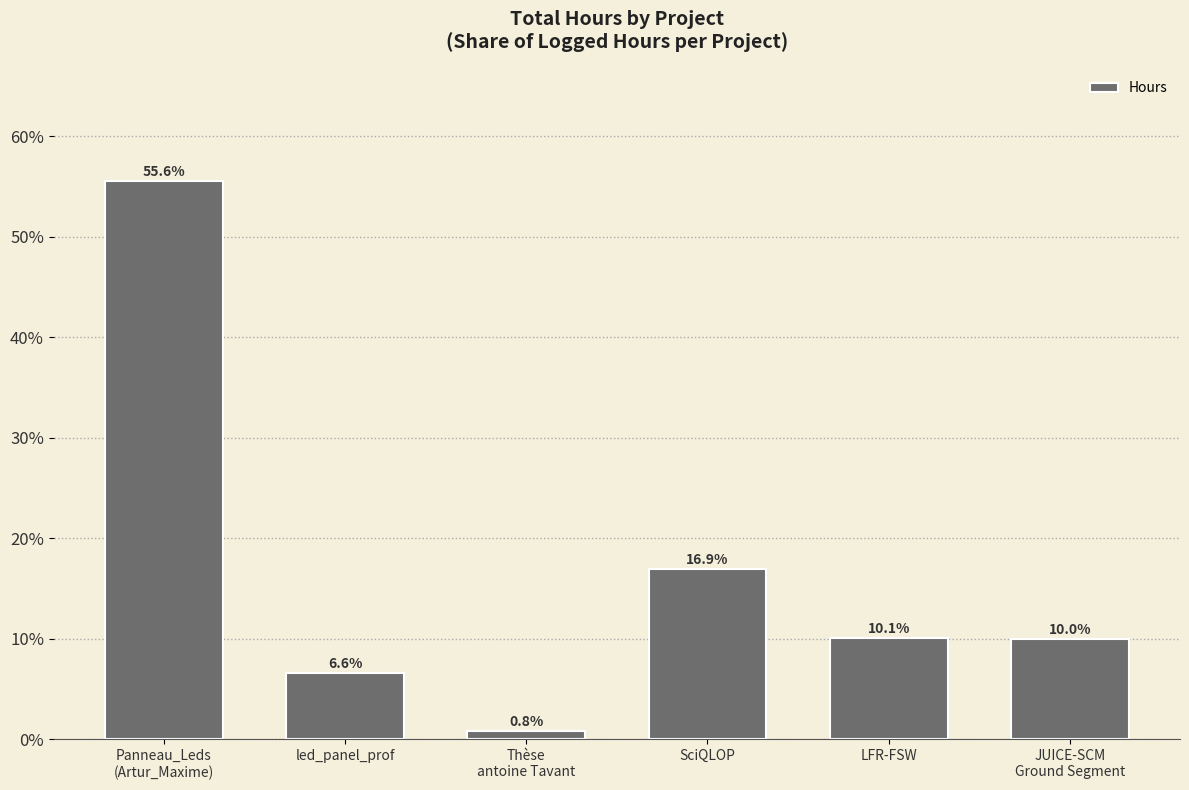

Reading left to right, list all the values displayed in this chart.

Panneau_Leds
(Artur_Maxime)=0.6	led_panel_prof=0.1	Thèse
antoine Tavant=0.0	SciQLOP=0.2	LFR-FSW=0.1	JUICE-SCM
Ground Segment=0.1